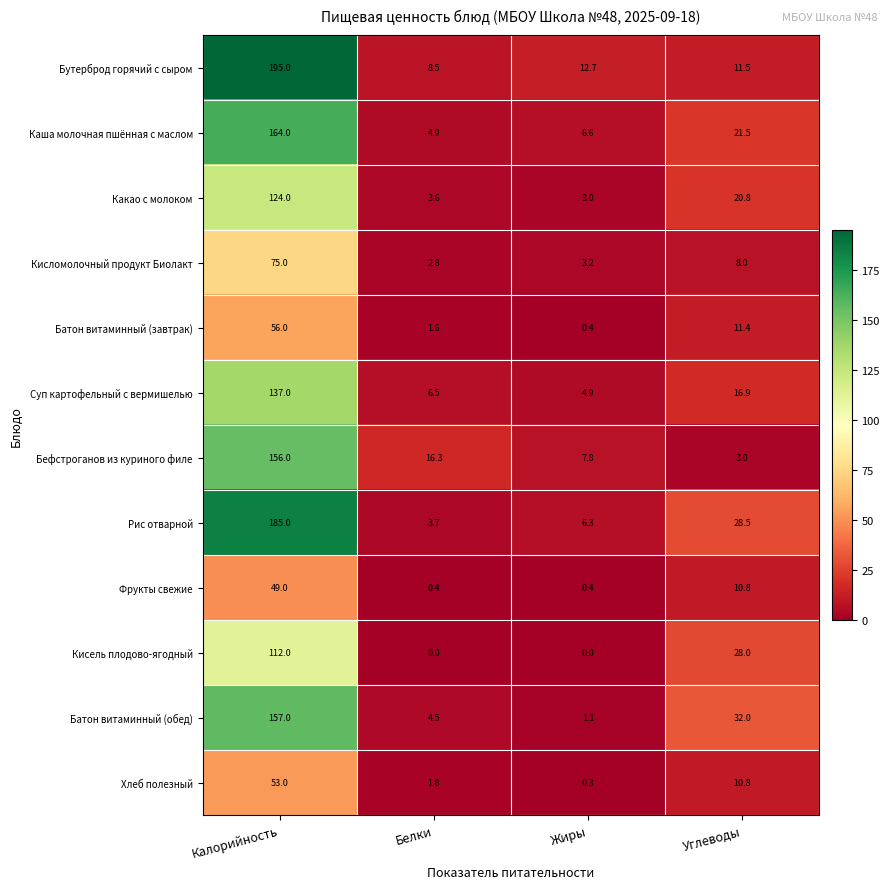

Which series has the largest total across all categories?

Бутерброд горячий с сыром